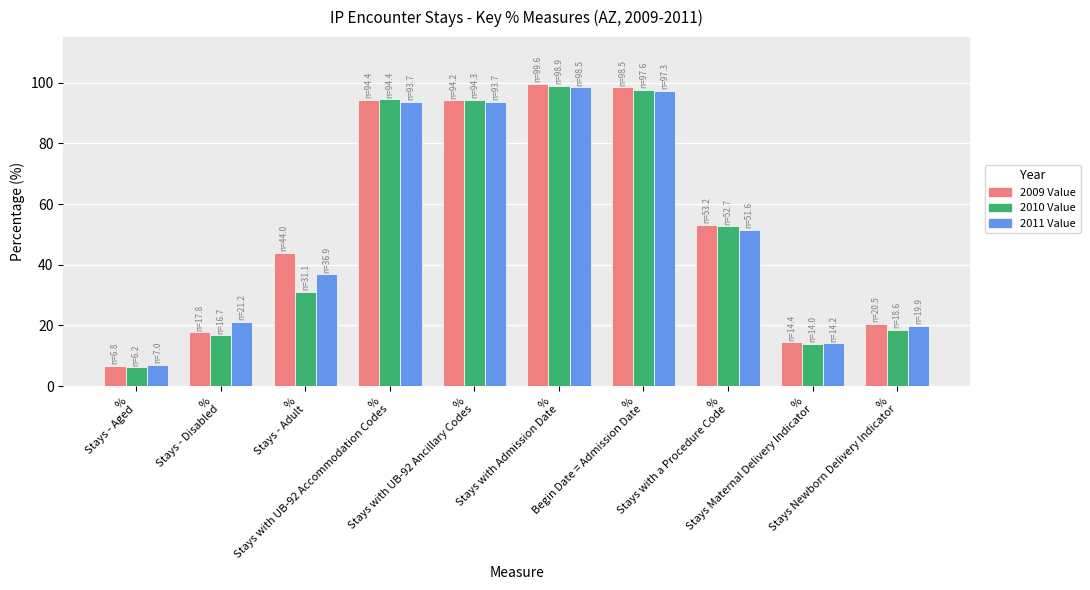

True or false: 2010 Value has a value of 52.7 at %
Stays with a Procedure Code.

True